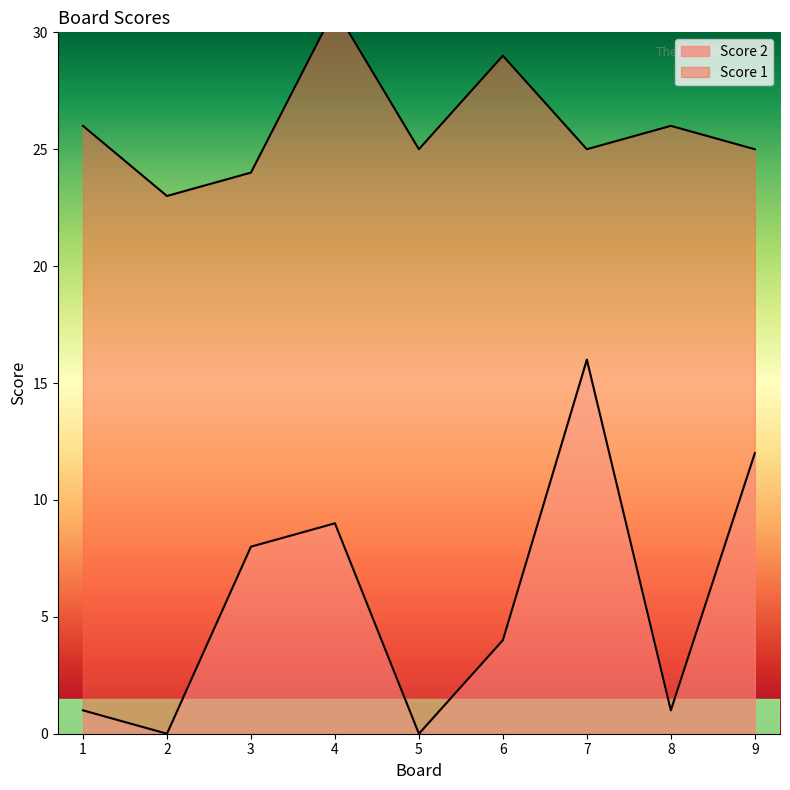

How many values are below 4?

4